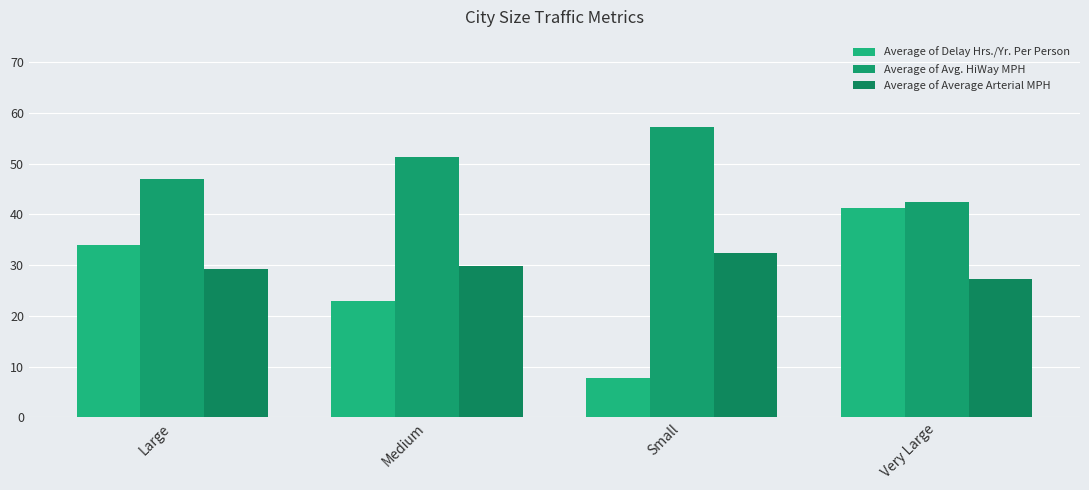

At which label does Average of Delay Hrs./Yr. Per Person reach its minimum?

Small